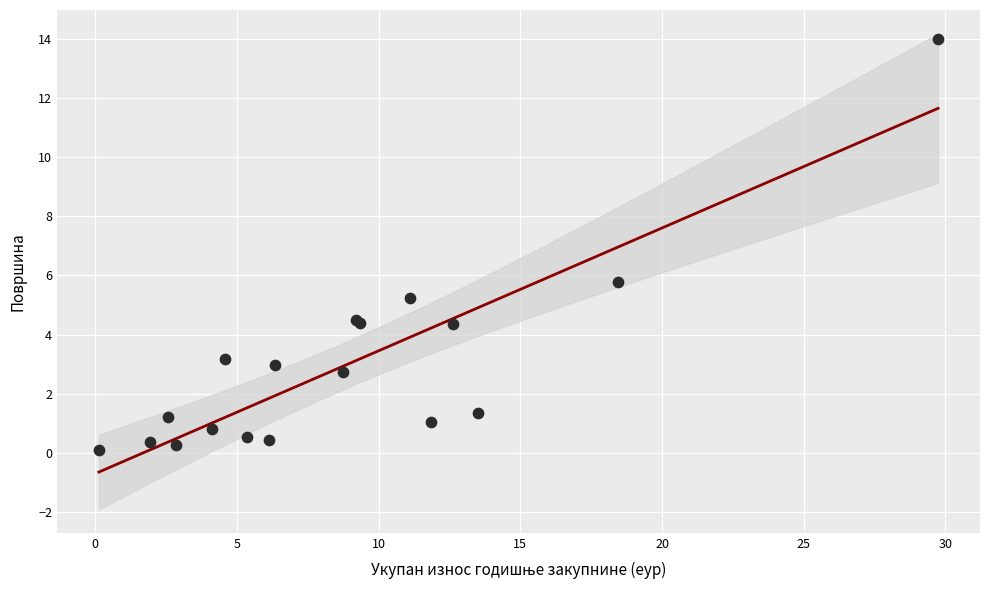

What Y value in the scatter plot is closest to 7?

5.8